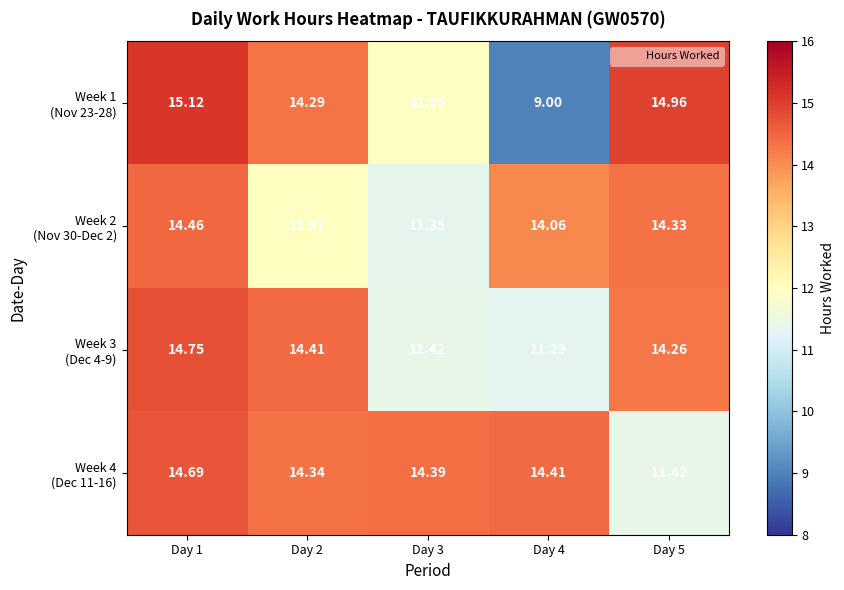

How many data points does each series have?

5